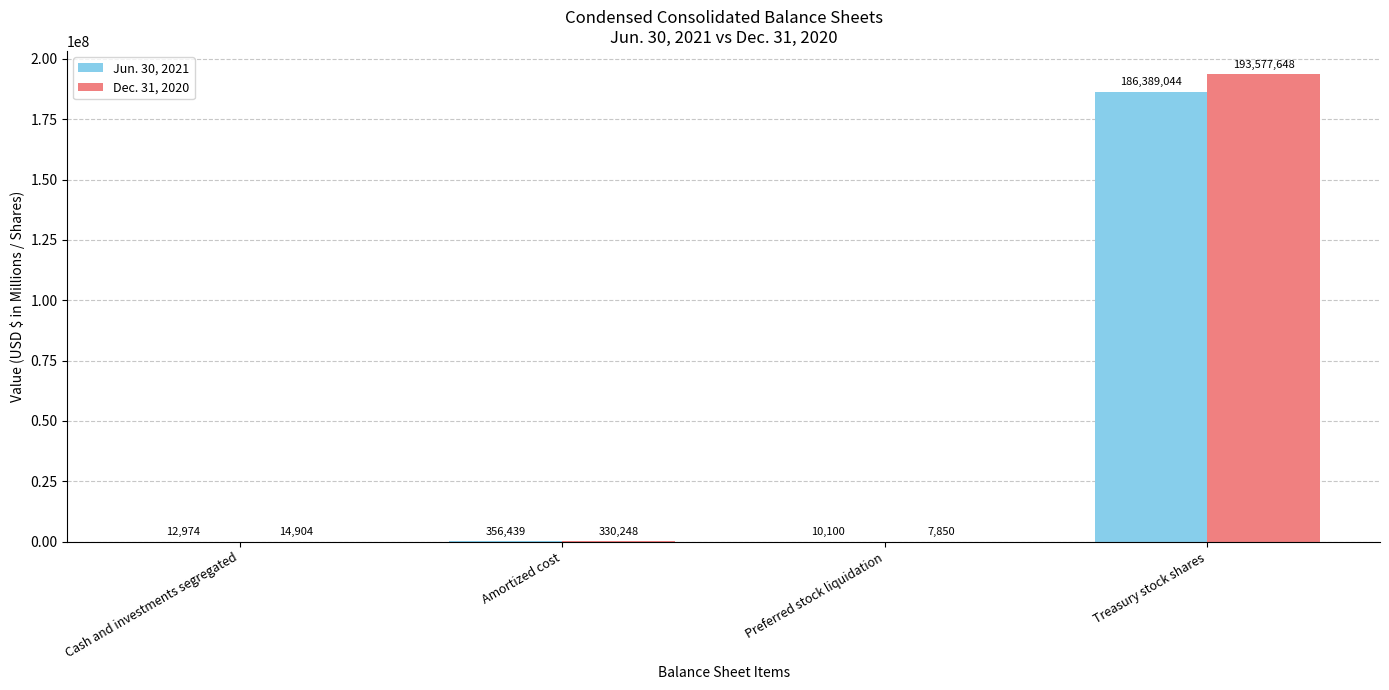

What is the maximum value shown in the chart?

193577648